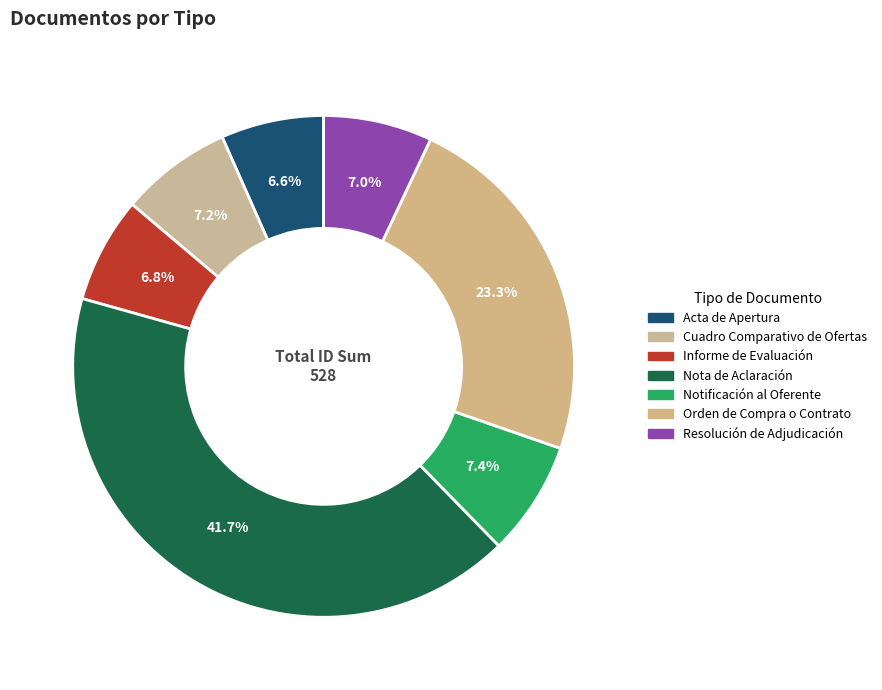

Do Orden de Compra o Contrato and Cuadro Comparativo de Ofertas together represent more than half of the pie?

No